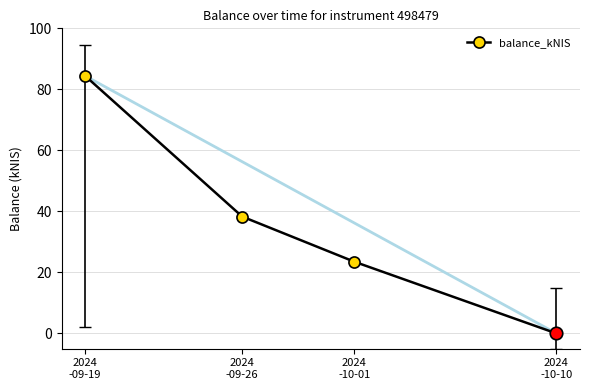

Rank the categories by value from lowest to highest.

2024
-10-10, 2024
-10-01, 2024
-09-26, 2024
-09-19